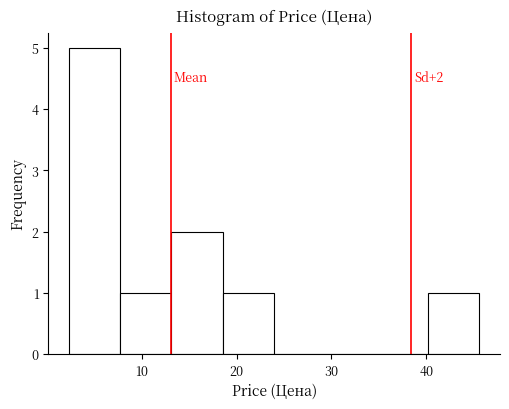

Which range on the x-axis has the tallest bar?

2 to 8